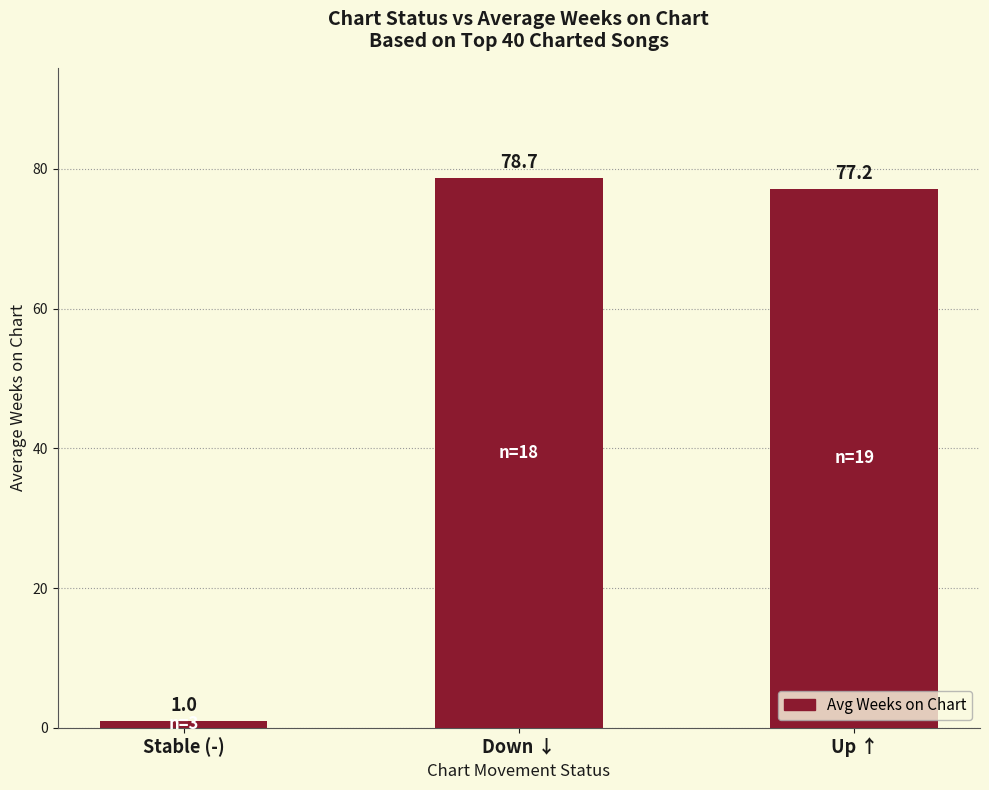

At which label does the data first exceed 77?

Down ↓